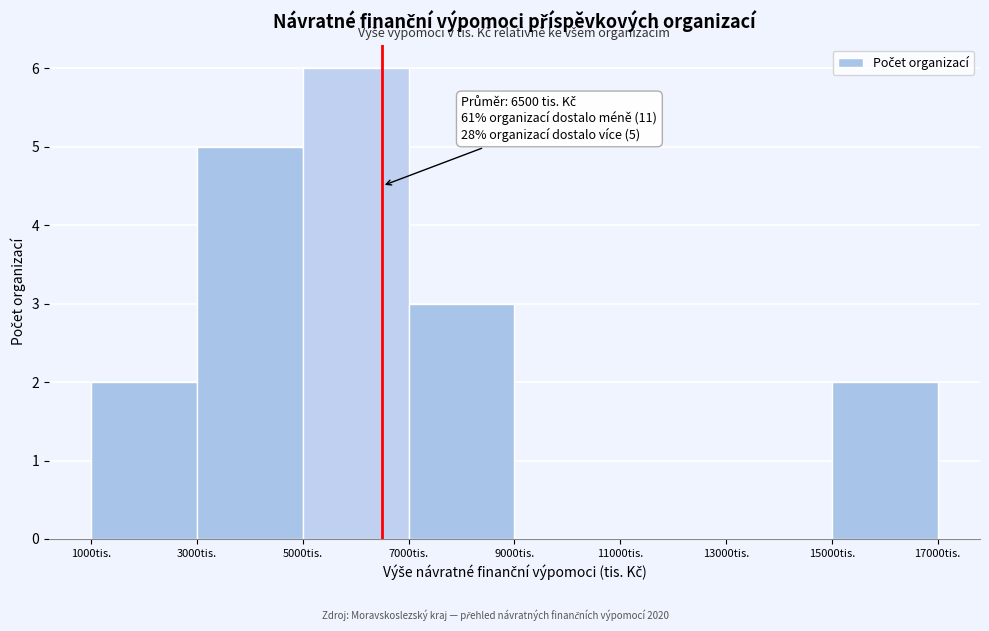

Which range on the x-axis has the tallest bar?

5000 to 7000